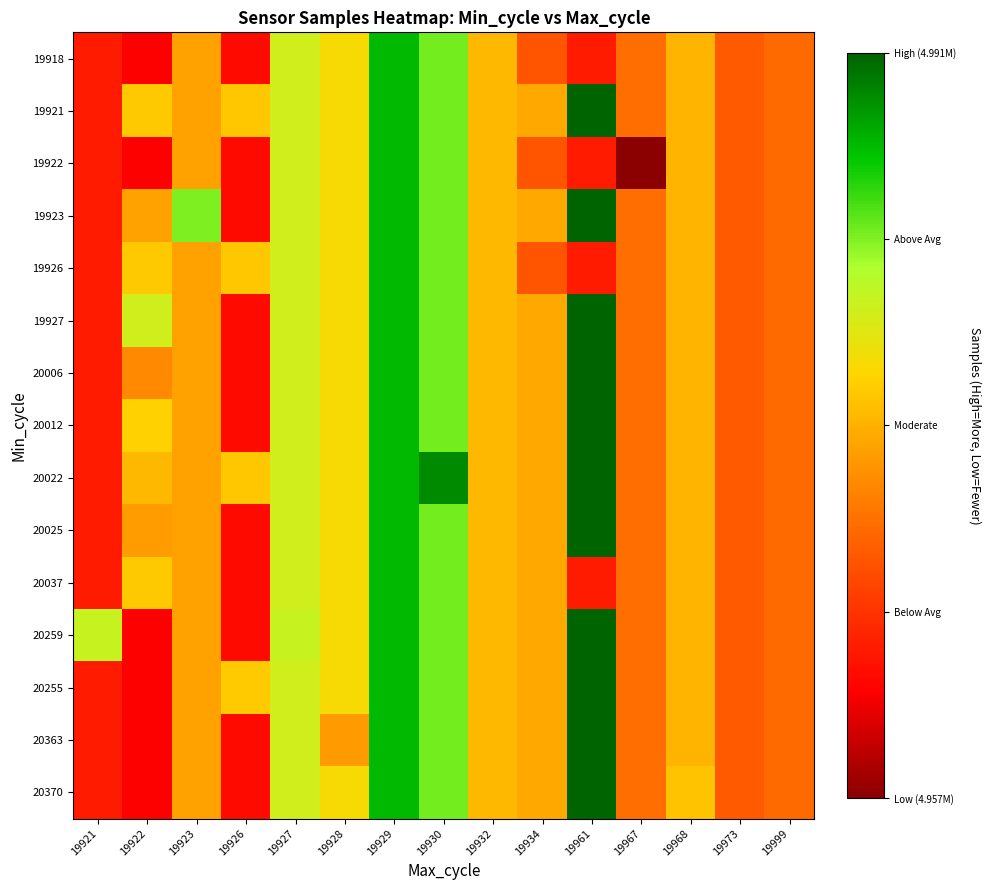

Reading left to right, what are all the values shown in this chart?

19918: 19921=4963531	19922=4961607	19923=4972849	19926=4962392	19927=4979151	19928=4976716	19929=4986818	19930=4982716	19932=4974281	19934=4967653	19961=4963520	19967=4969327	19968=4974005	19973=4967970	19999=4969058
19921: 19921=4963531	19922=4975334	19923=4972849	19926=4975233	19927=4979151	19928=4976716	19929=4986818	19930=4982716	19932=4974281	19934=4973231	19961=4991002	19967=4969327	19968=4974005	19973=4967970	19999=4969058
19922: 19921=4963531	19922=4961607	19923=4972849	19926=4962392	19927=4979151	19928=4976716	19929=4986818	19930=4982716	19932=4974281	19934=4967653	19961=4963520	19967=4956666	19968=4974005	19973=4967970	19999=4969058
19923: 19921=4963531	19922=4972849	19923=4982513	19926=4962392	19927=4979151	19928=4976716	19929=4986818	19930=4982716	19932=4974281	19934=4973231	19961=4991002	19967=4969327	19968=4974005	19973=4967970	19999=4969058
19926: 19921=4963531	19922=4975334	19923=4972849	19926=4975233	19927=4979151	19928=4976716	19929=4986818	19930=4982716	19932=4974281	19934=4967653	19961=4963520	19967=4969327	19968=4974005	19973=4967970	19999=4969058
19927: 19921=4963531	19922=4979151	19923=4972849	19926=4962392	19927=4979151	19928=4976716	19929=4986818	19930=4982716	19932=4974281	19934=4973231	19961=4991002	19967=4969327	19968=4974005	19973=4967970	19999=4969058
20006: 19921=4963531	19922=4971166	19923=4972849	19926=4962392	19927=4979151	19928=4976716	19929=4986818	19930=4982716	19932=4974281	19934=4973231	19961=4991002	19967=4969327	19968=4974005	19973=4967970	19999=4969058
20012: 19921=4963531	19922=4975944	19923=4972849	19926=4962392	19927=4979151	19928=4976716	19929=4986818	19930=4982716	19932=4974281	19934=4973231	19961=4991002	19967=4969327	19968=4974005	19973=4967970	19999=4969058
20022: 19921=4963531	19922=4974264	19923=4972849	19926=4975233	19927=4979151	19928=4976716	19929=4986818	19930=4989066	19932=4974281	19934=4973231	19961=4991002	19967=4969327	19968=4974005	19973=4967970	19999=4969058
20025: 19921=4963531	19922=4972620	19923=4972849	19926=4962392	19927=4979151	19928=4976716	19929=4986818	19930=4982716	19932=4974281	19934=4973231	19961=4991002	19967=4969327	19968=4974005	19973=4967970	19999=4969058
20037: 19921=4963531	19922=4975334	19923=4972849	19926=4962392	19927=4979151	19928=4976716	19929=4986818	19930=4982716	19932=4974281	19934=4973231	19961=4963520	19967=4969327	19968=4974005	19973=4967970	19999=4969058
20259: 19921=4979730	19922=4961607	19923=4972849	19926=4962392	19927=4979730	19928=4976716	19929=4986818	19930=4982716	19932=4974281	19934=4973231	19961=4991002	19967=4969327	19968=4974005	19973=4967970	19999=4969058
20255: 19921=4963531	19922=4961607	19923=4972849	19926=4975463	19927=4979151	19928=4976716	19929=4986818	19930=4982716	19932=4974281	19934=4973231	19961=4991002	19967=4969327	19968=4974005	19973=4967970	19999=4969058
20363: 19921=4963531	19922=4961607	19923=4972849	19926=4962392	19927=4979151	19928=4972432	19929=4986818	19930=4982716	19932=4974281	19934=4973231	19961=4991002	19967=4969327	19968=4974005	19973=4967970	19999=4969058
20370: 19921=4963531	19922=4961607	19923=4972849	19926=4962392	19927=4979151	19928=4976716	19929=4986818	19930=4982716	19932=4974281	19934=4973231	19961=4991002	19967=4969327	19968=4974941	19973=4967970	19999=4969058